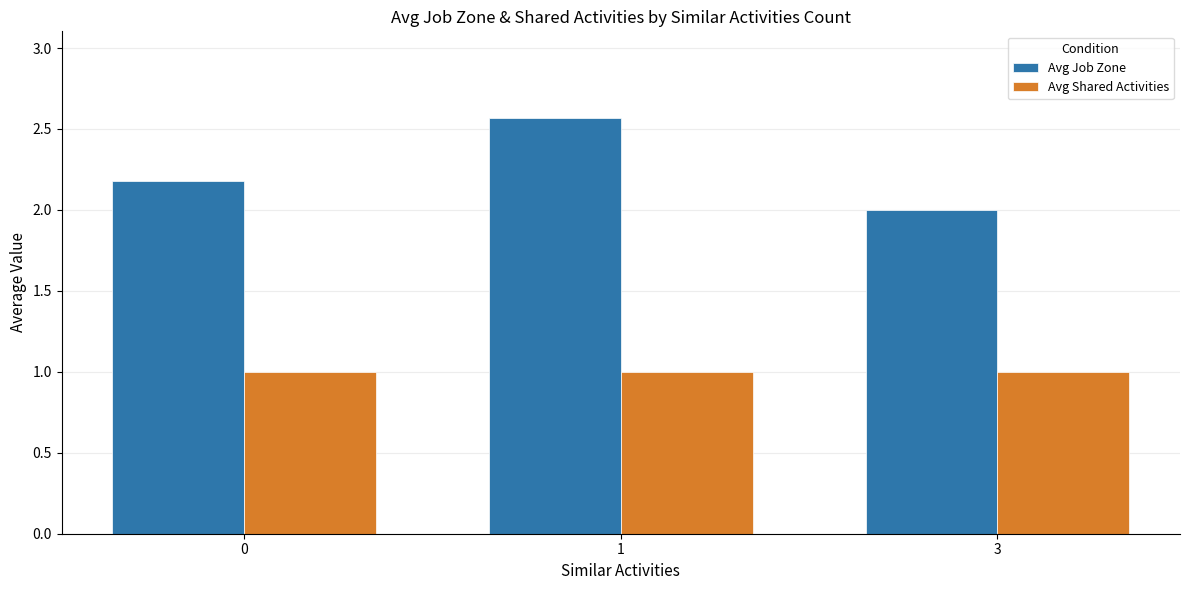

What is the minimum value shown in the chart?

1.0